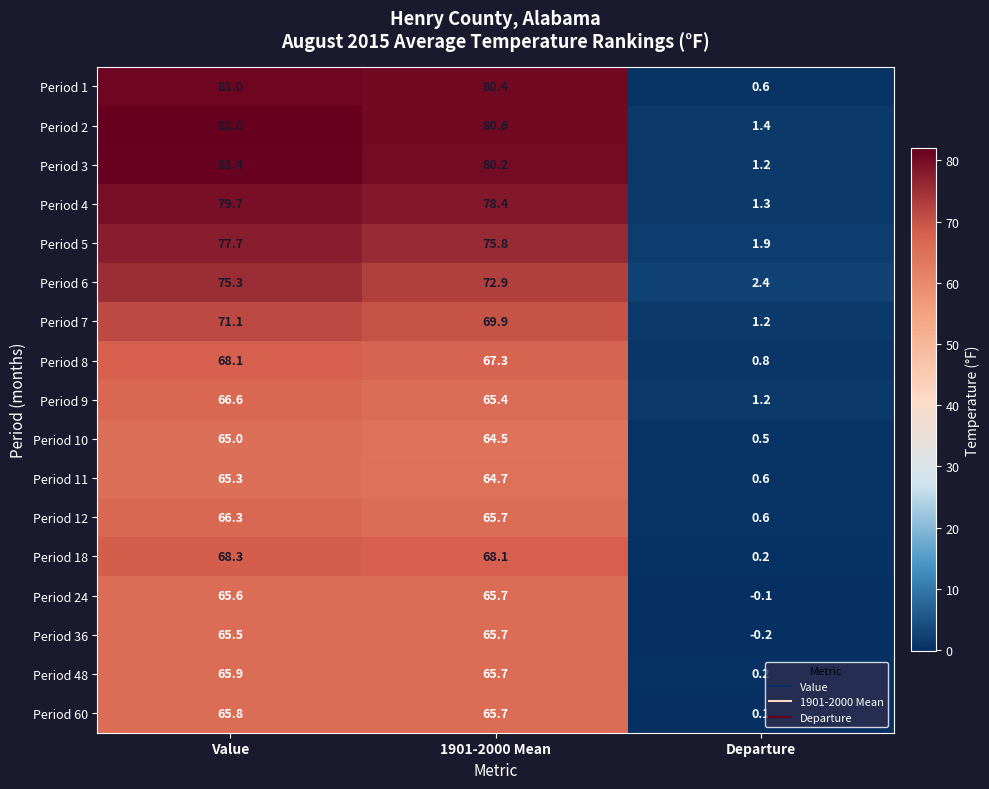

What is the difference between the second highest and minimum values in the Period 18 series?

67.9